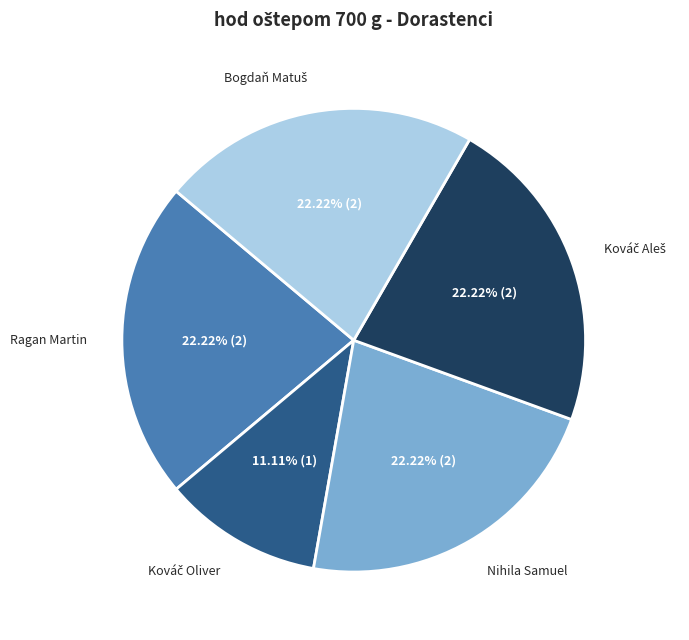

Is there any slice that represents more than half of the pie?

No